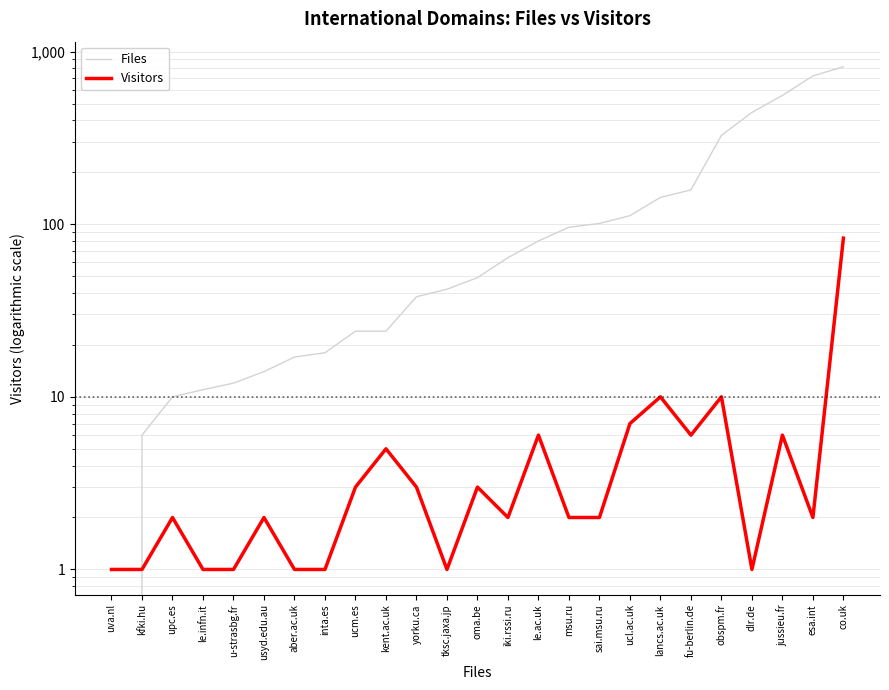

Is it true that Files equals 6 at upc.es?

False